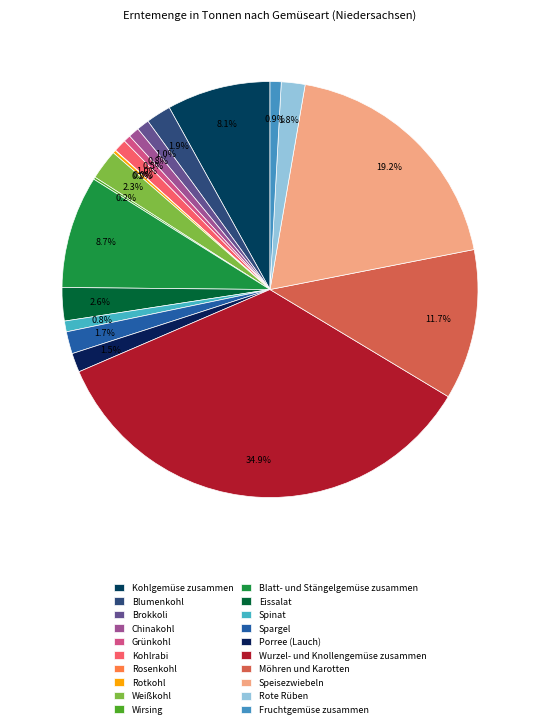

Which has a higher value, Möhren und Karotten or Rosenkohl?

Möhren und Karotten